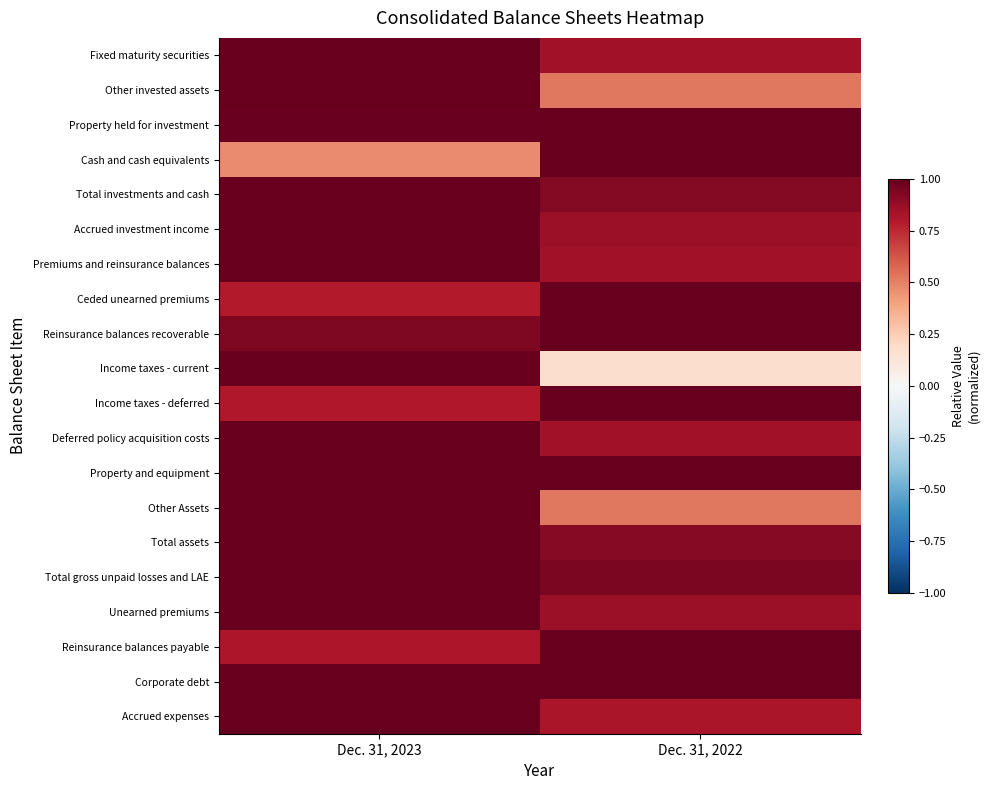

At which category is the sum across all series the highest?

Dec. 31, 2023